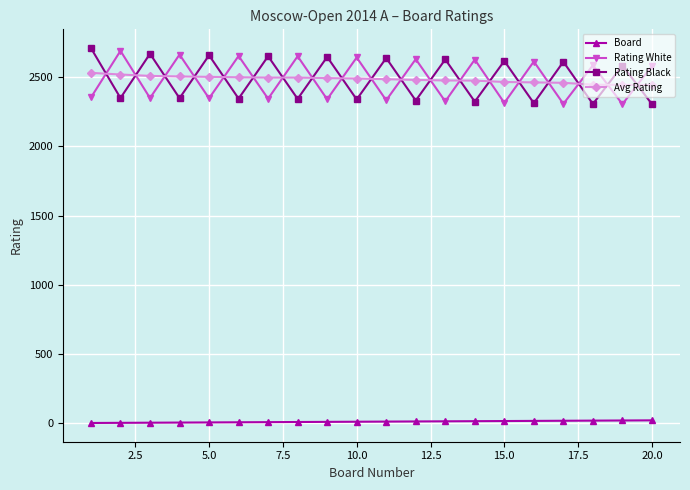

What is the highest value of the Rating White series?

2690